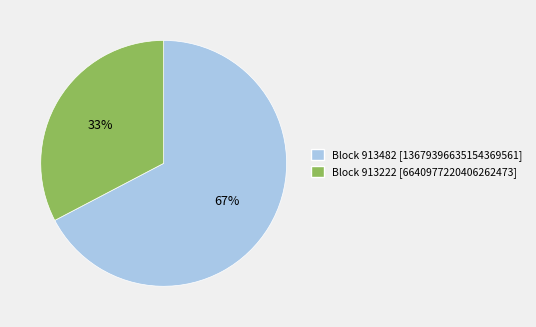

To the nearest percent, what is the average slice percentage?

50%